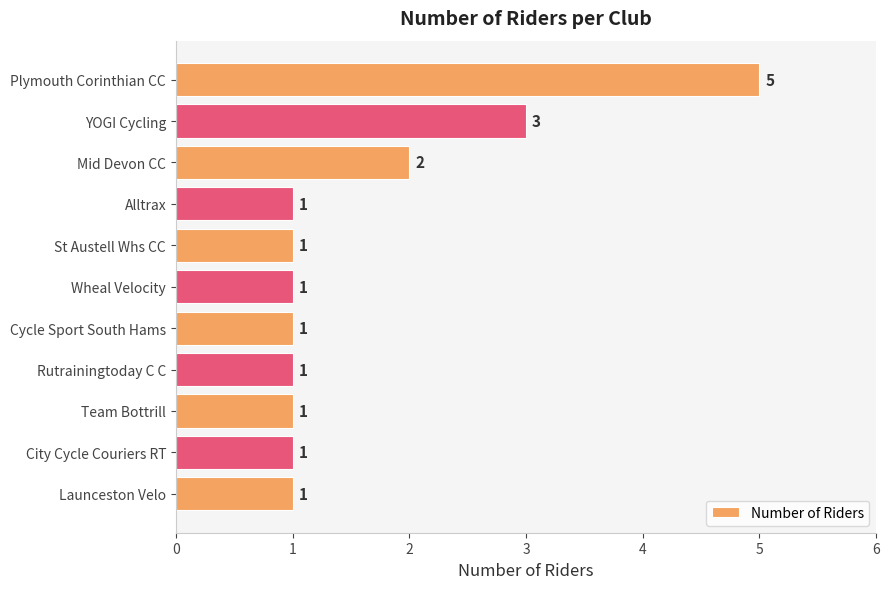

Approximately how many times larger is the value at Rutrainingtoday C C compared to Mid Devon CC?

0.5